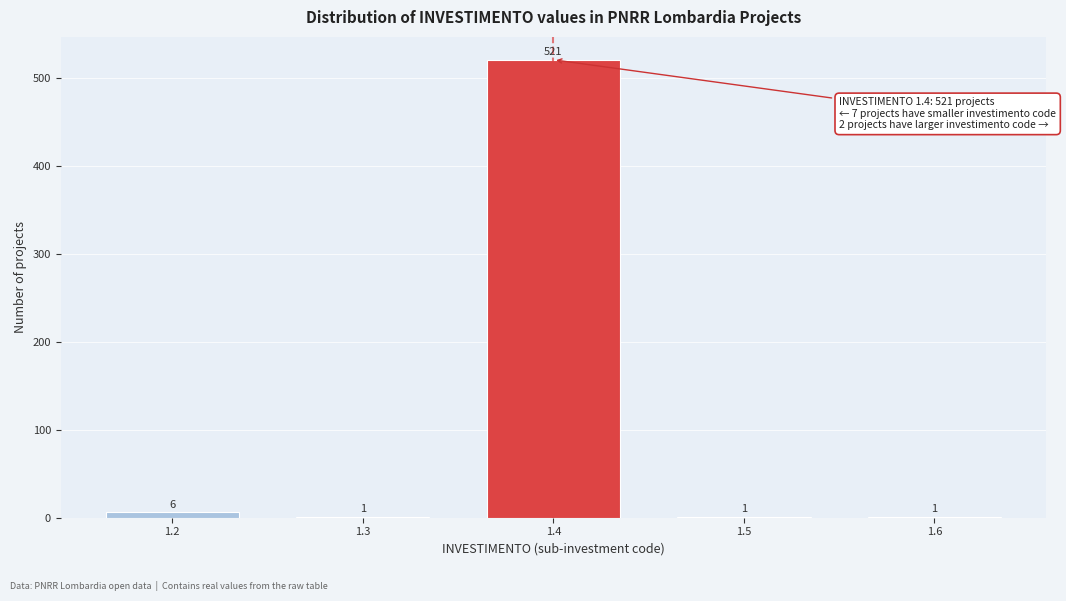

Reading left to right, extract all data points from this chart.

1.2=6	1.3=1	1.4=521	1.5=1	1.6=1